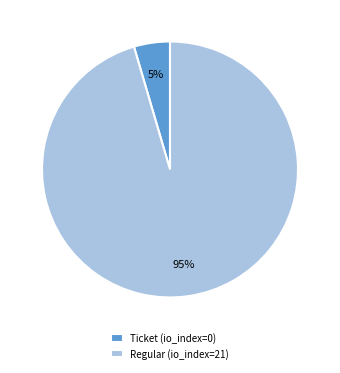

Is there any slice that represents more than half of the pie?

Yes